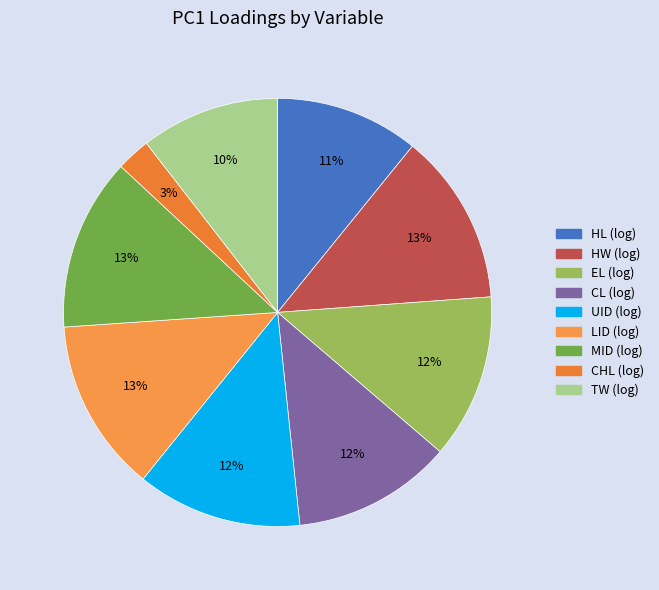

What percentage is the HW (log) slice, to the nearest percent?

13%